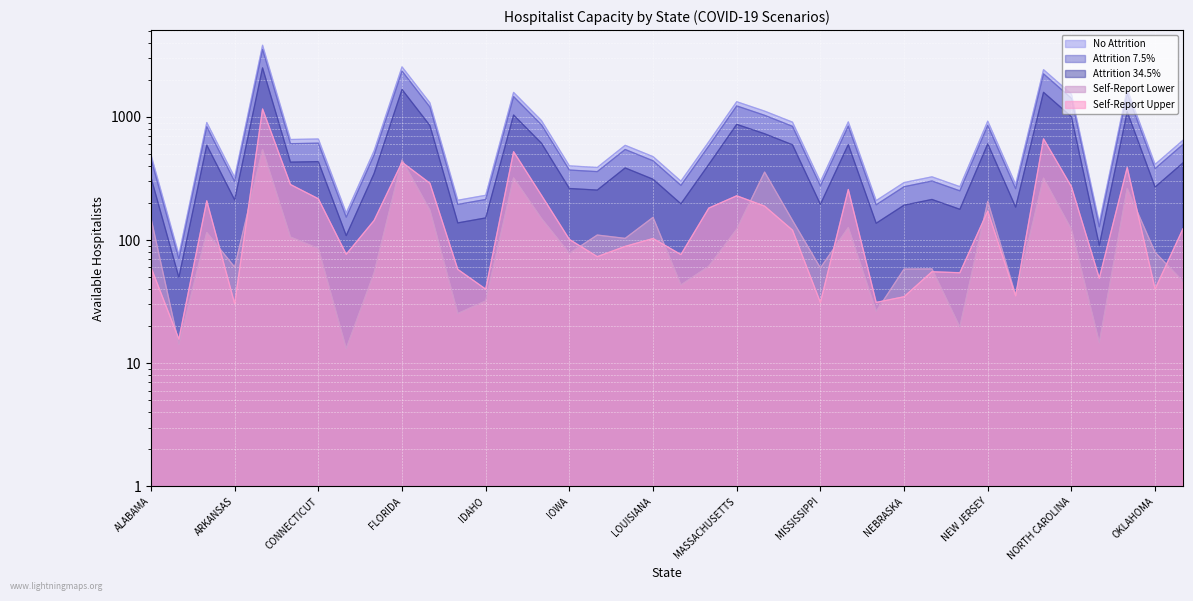

At which label is Self-Report Lower closest to 278?

OHIO